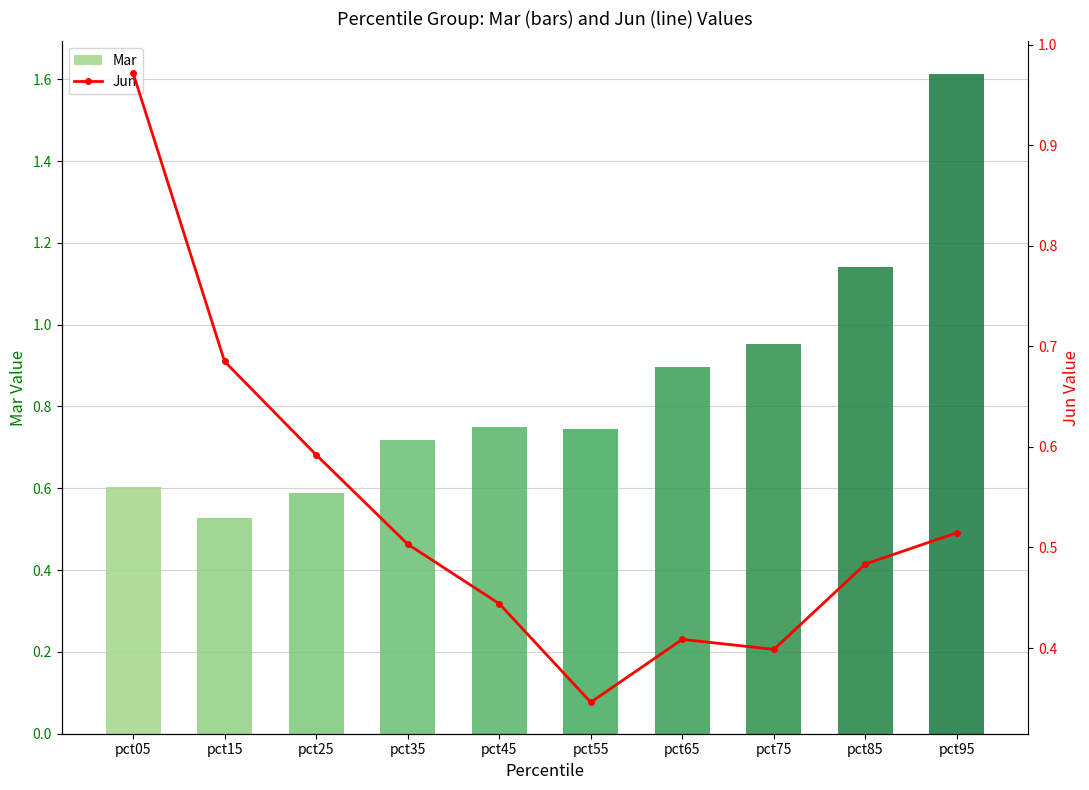

Which category has the highest value in the Mar series?

pct95